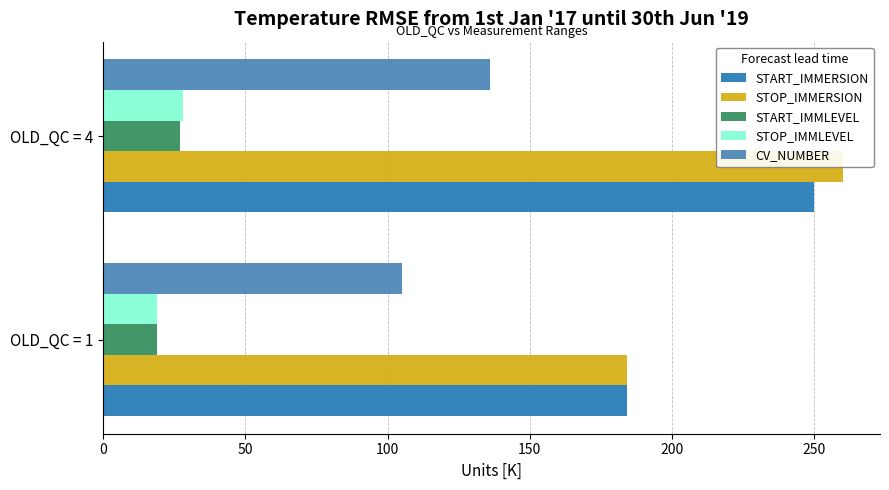

What is the difference between the maximum and minimum values in the STOP_IMMERSION series?

76.0